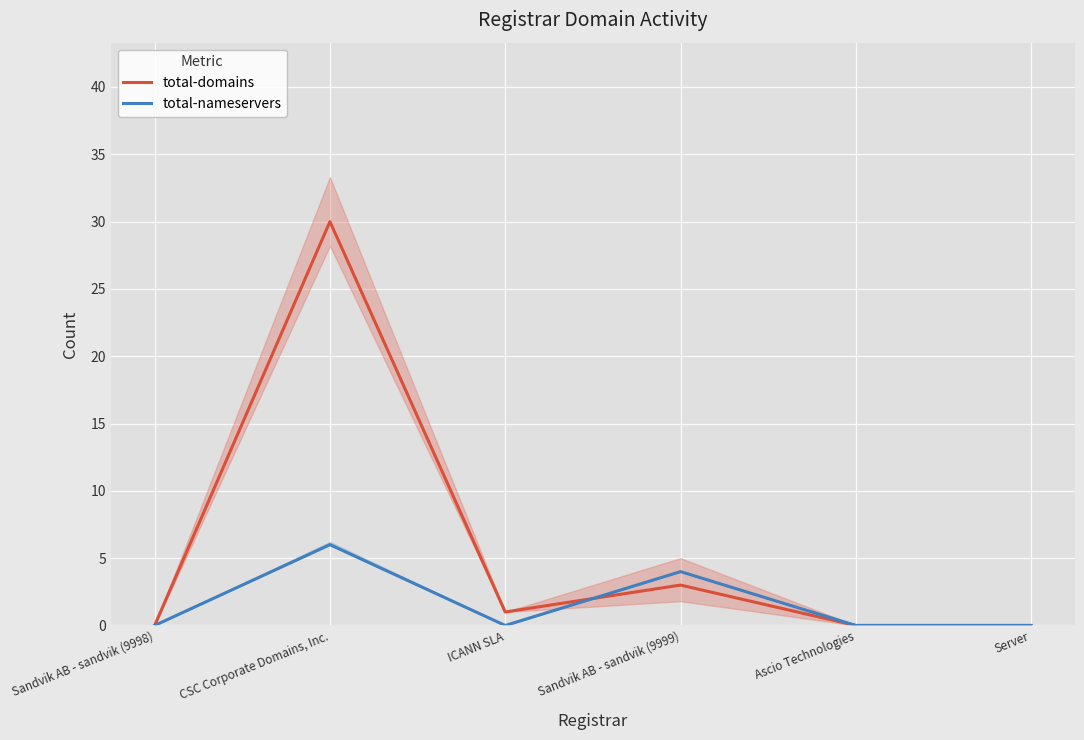

How many values in the total-domains series are below 1?

3